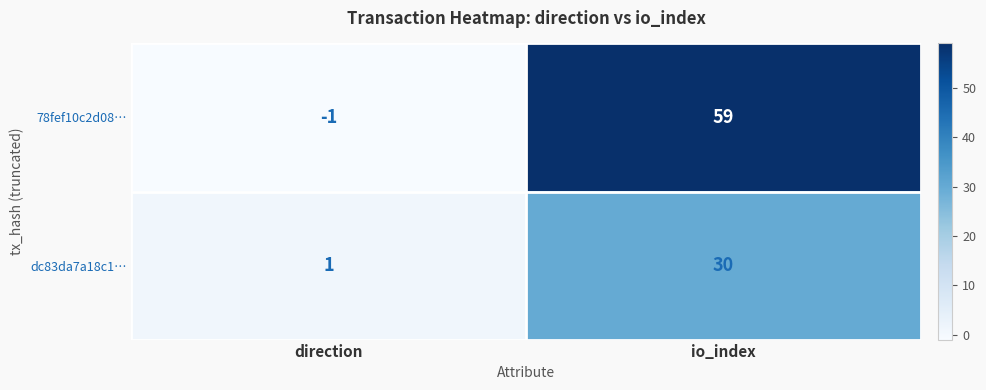

How many values in the dc83da7a18c1… series are below 30?

1